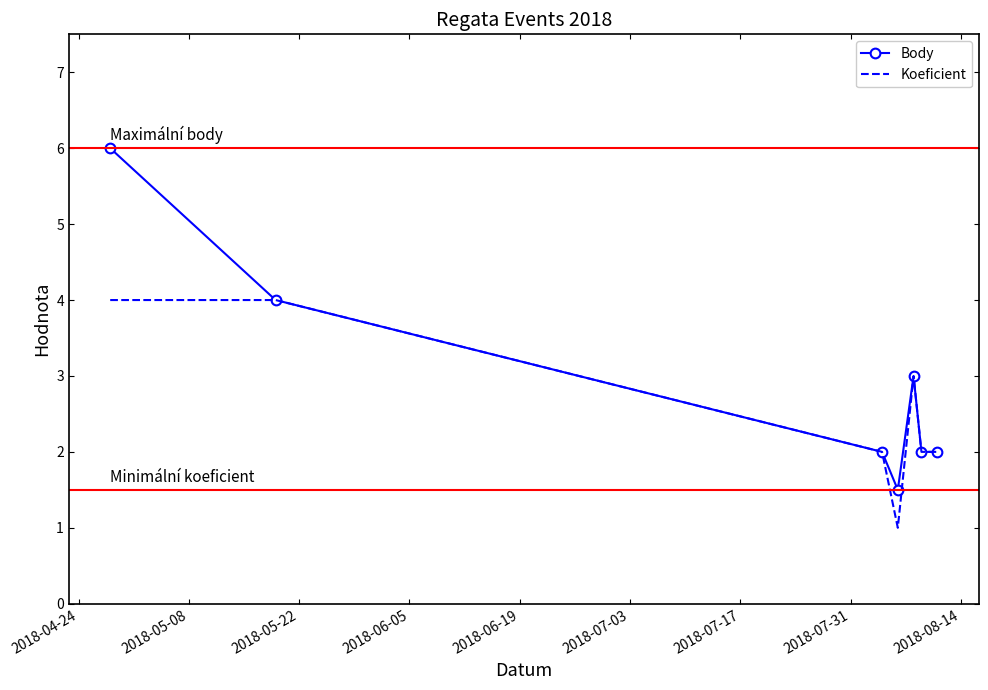

Which series has the largest total across all categories?

Body